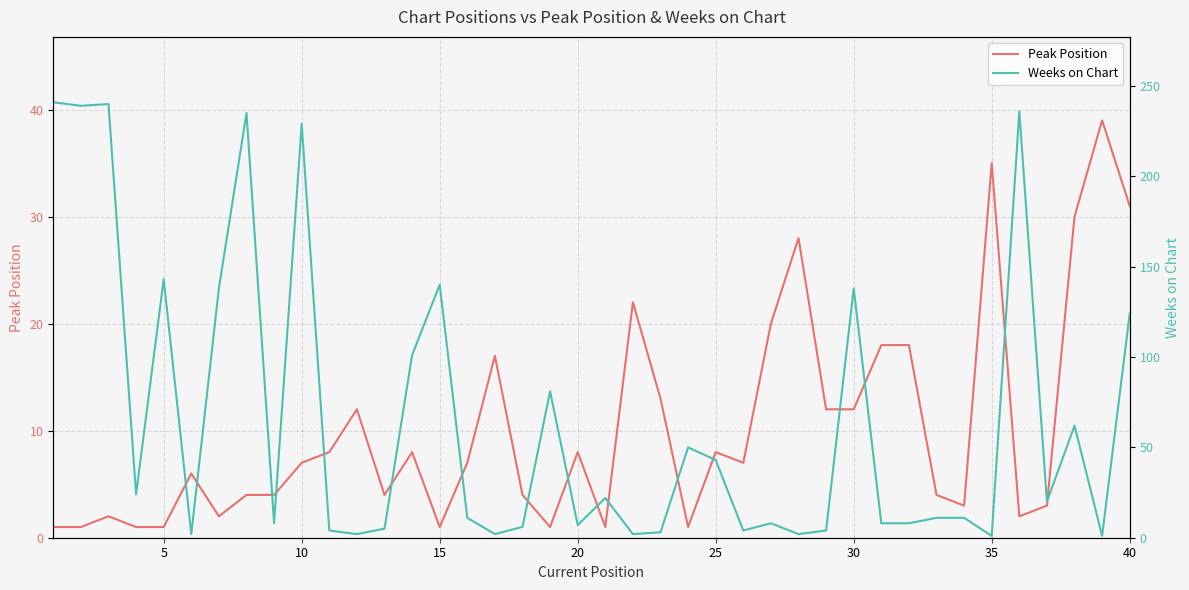

In Peak Position, how many points are higher than both neighbors (excluding endpoints)?

11